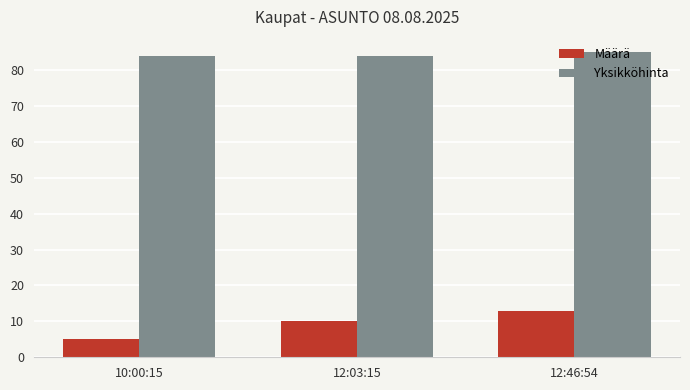

Is the value of Yksikköhinta at 10:00:15 greater than the value of Määrä at 12:46:54?

Yes